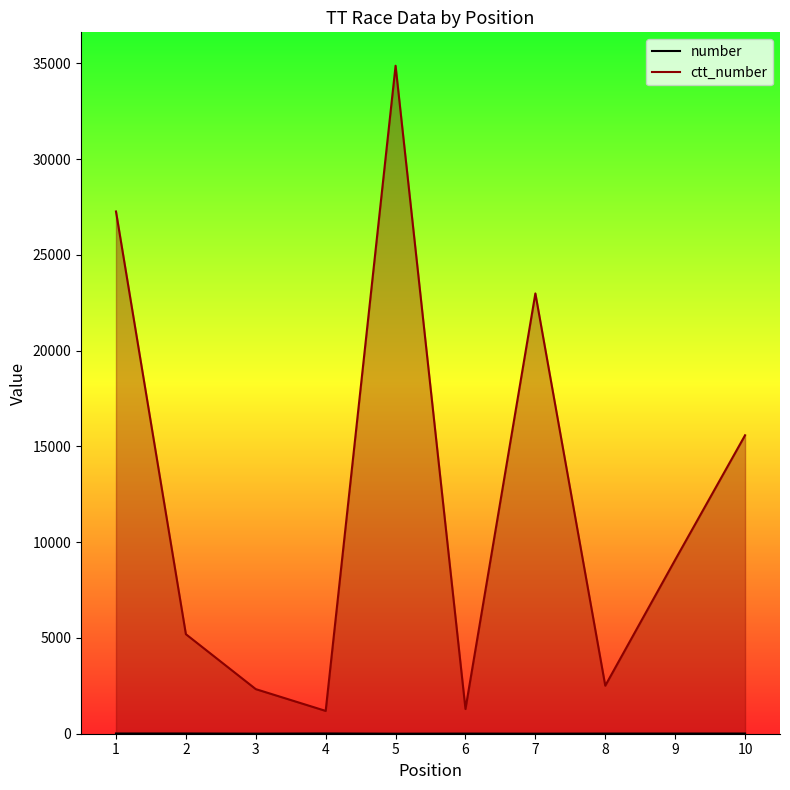

What is the greatest value displayed?

34872